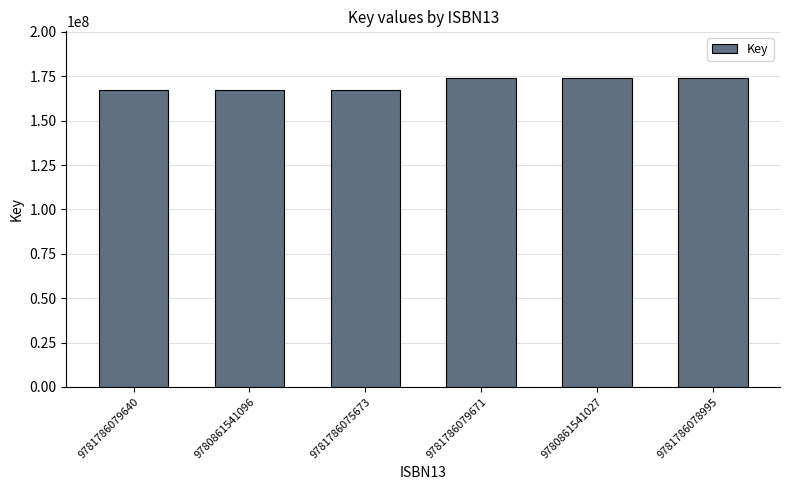

What is the approximate value at 9781786075673, to the nearest 50?

167490050